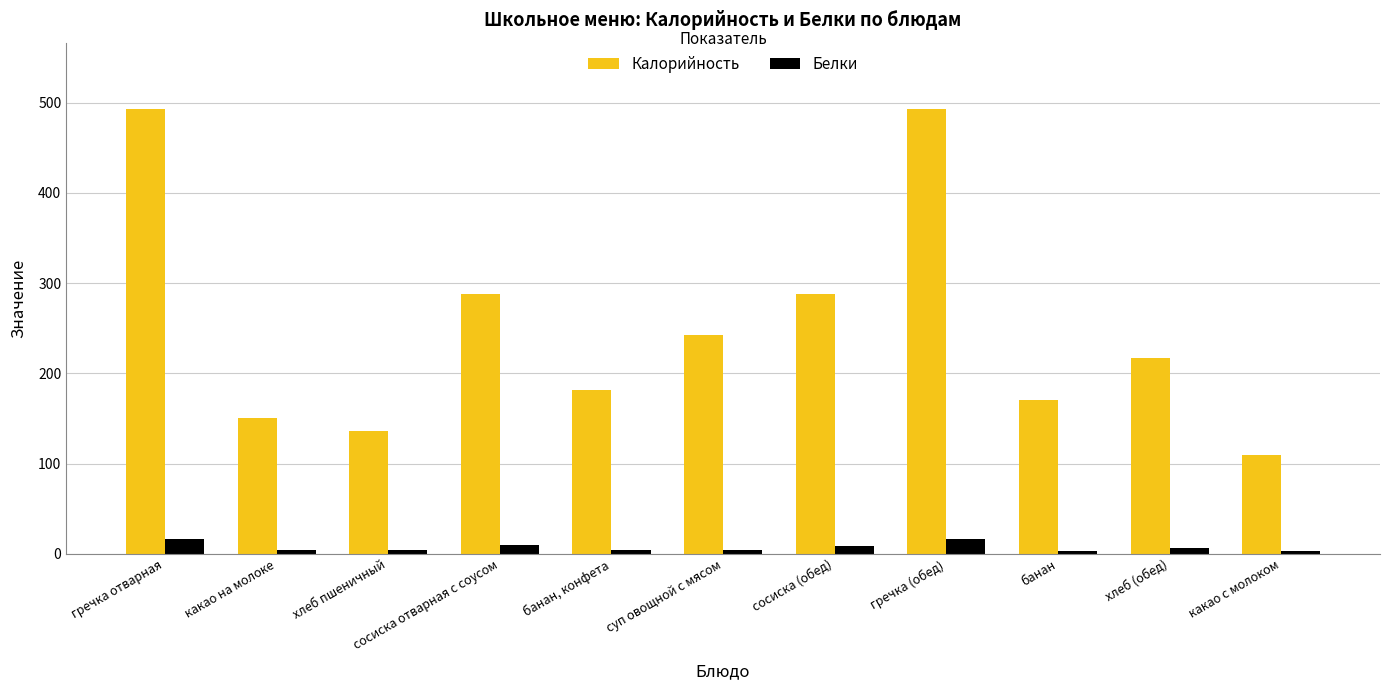

At гречка (обед), list the series in order from largest to smallest.

Калорийность, Белки